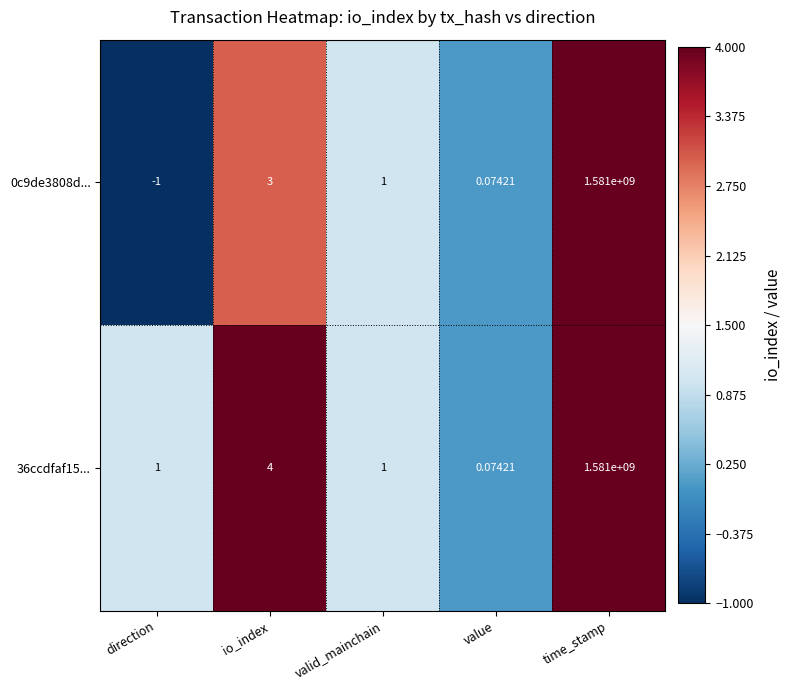

Which category has the lowest value in the 0c9de3808d... series?

direction